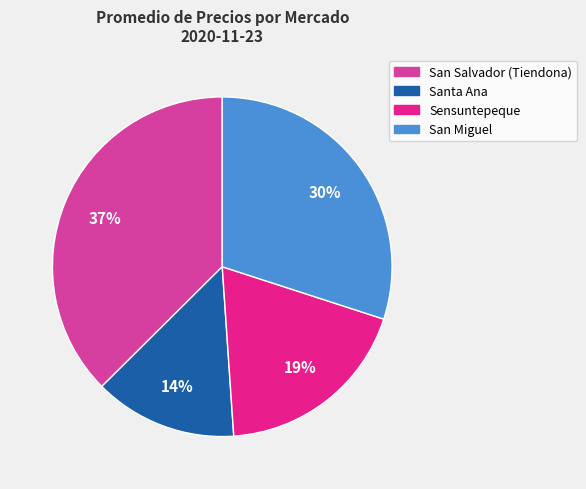

Combined, do San Salvador (Tiendona) and Sensuntepeque account for over 50%?

Yes